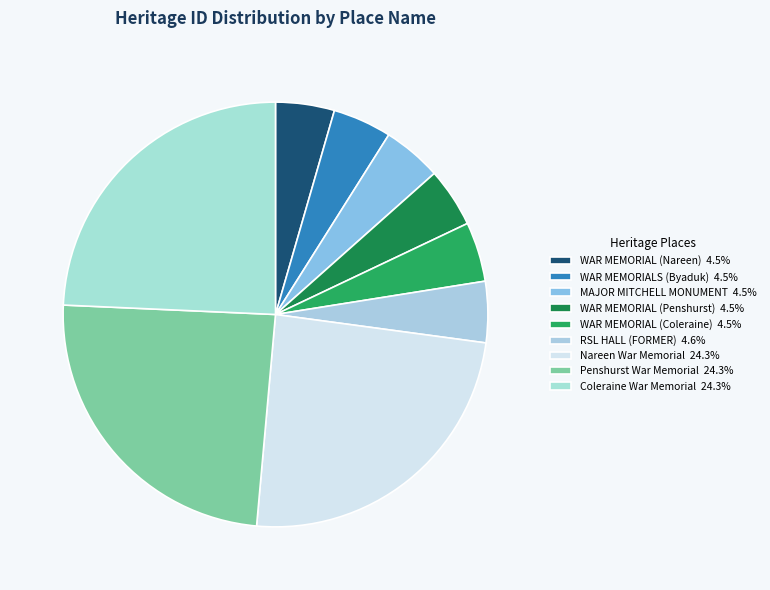

Does any single category account for the majority?

No